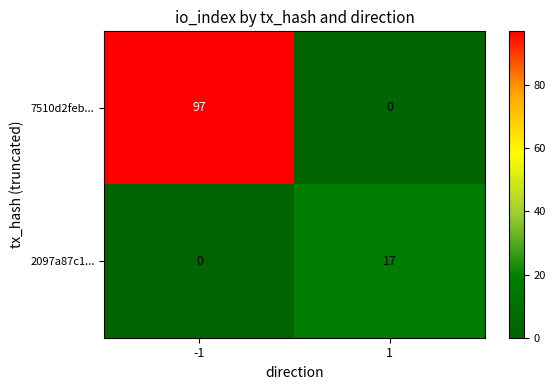

What is the difference between the maximum and minimum values in the 7510d2feb... series?

97